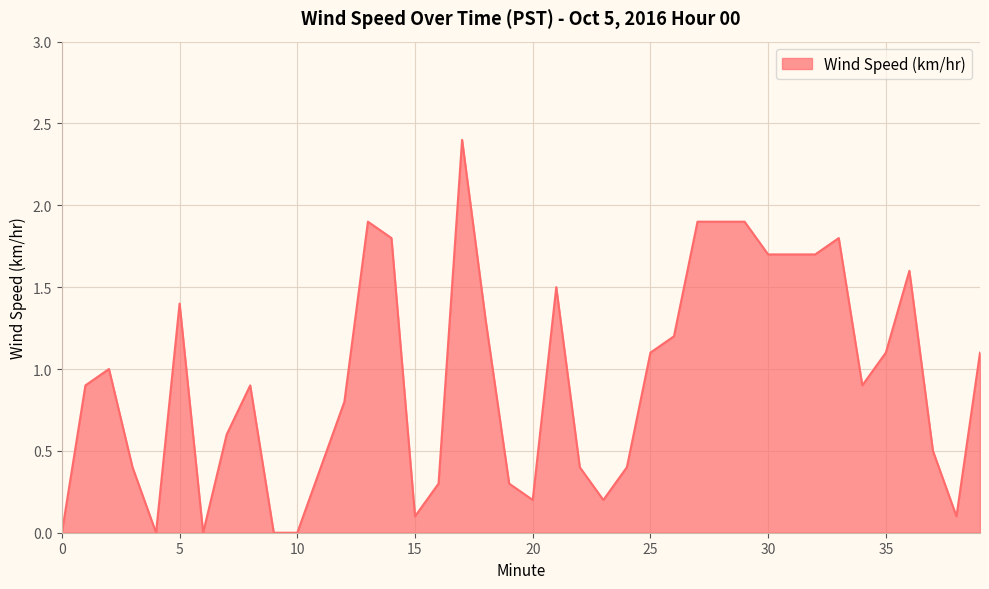

What is the difference between the maximum and minimum values?

2.4